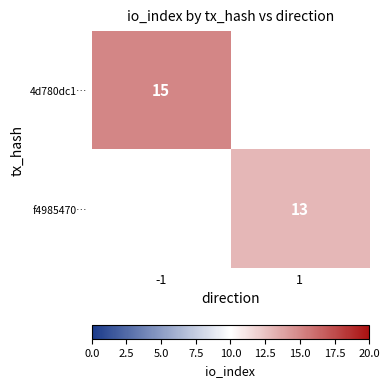

The 4d780dc1… series shows 9 at -1. True or false?

False